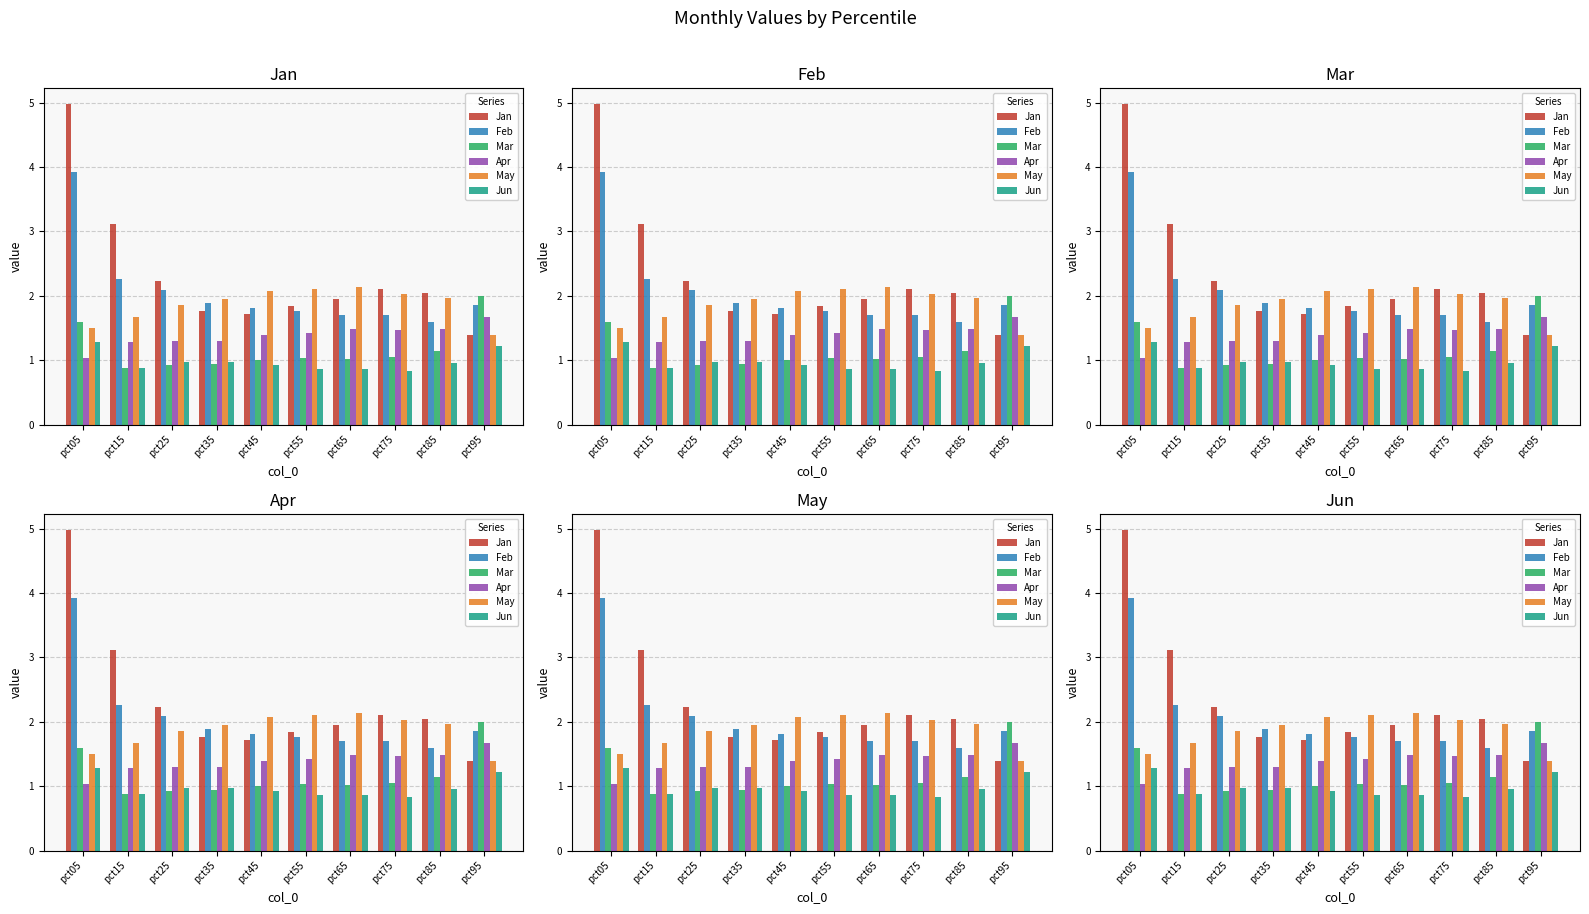

At pct55, list the series in order from largest to smallest.

May, Jan, Feb, Apr, Mar, Jun